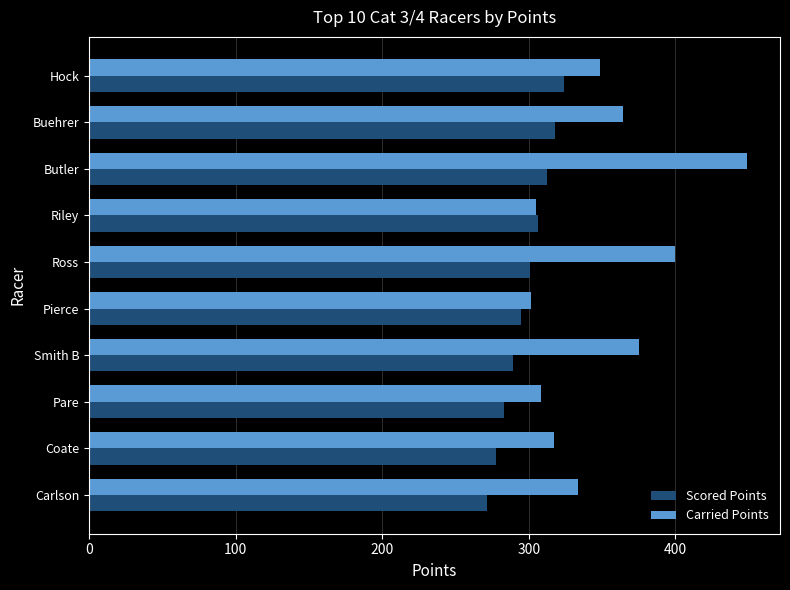

True or false: Scored Points has a value of 277.4 at Coate.

True